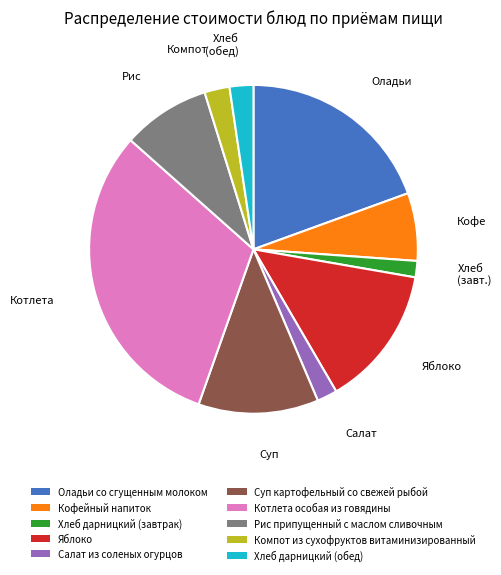

Does Салат из соленых огурцов account for over 50% of the chart?

No